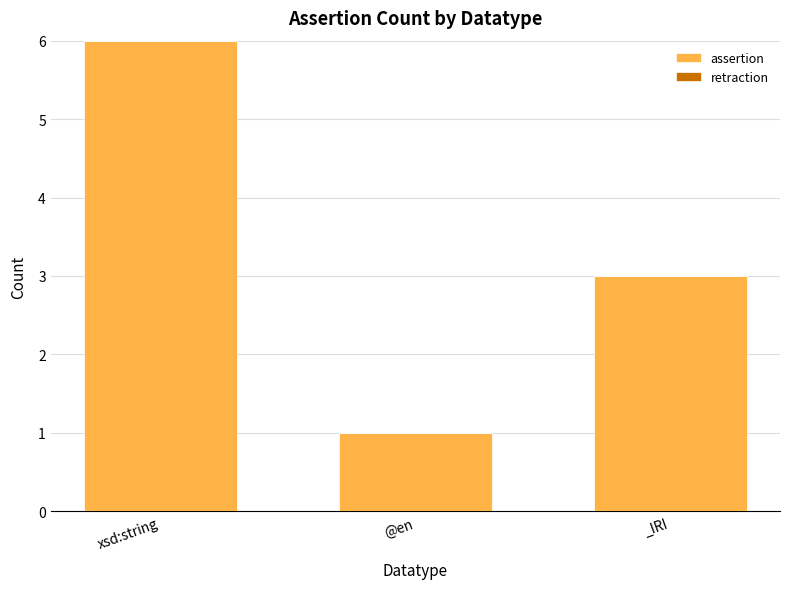

The value at xsd:string is 4. True or false?

False